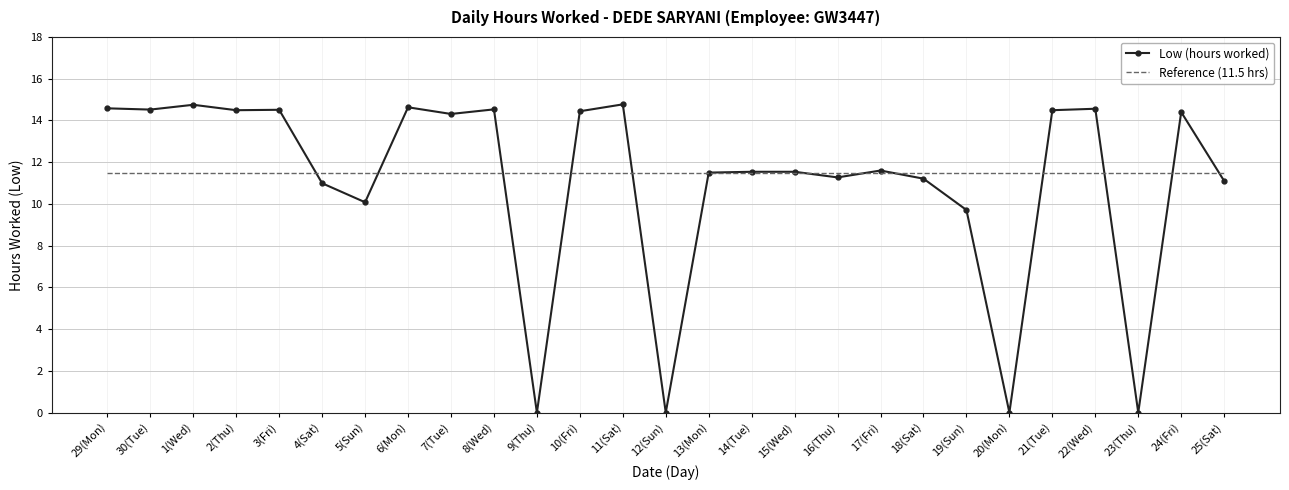

At which label does Low (hours worked) first exceed 11?

29(Mon)